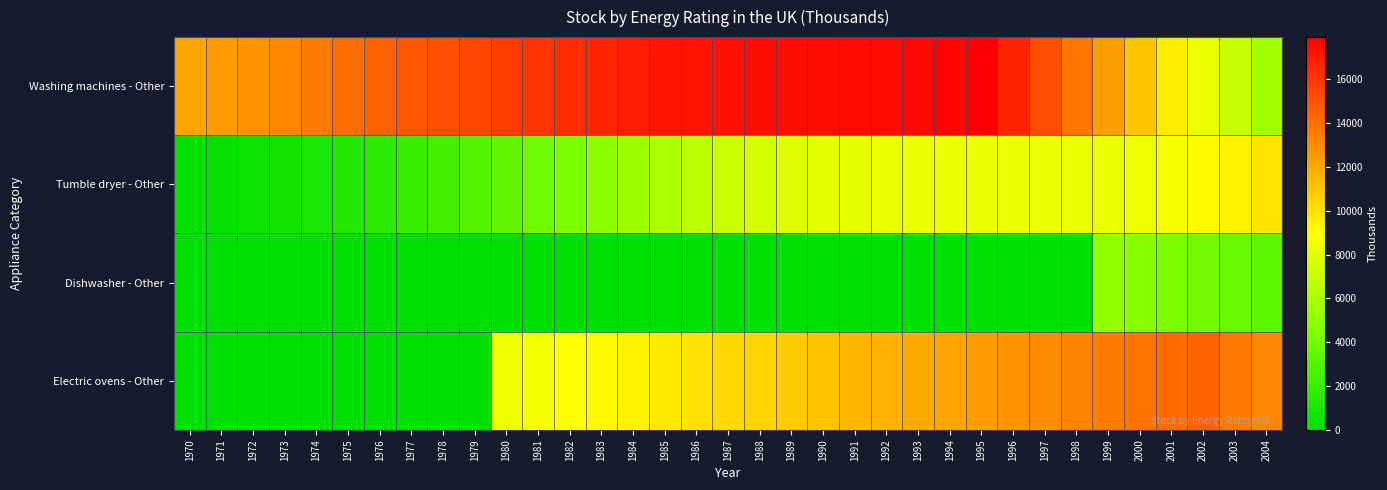

What is the spread (max minus min) of values at 1992?

17565.6